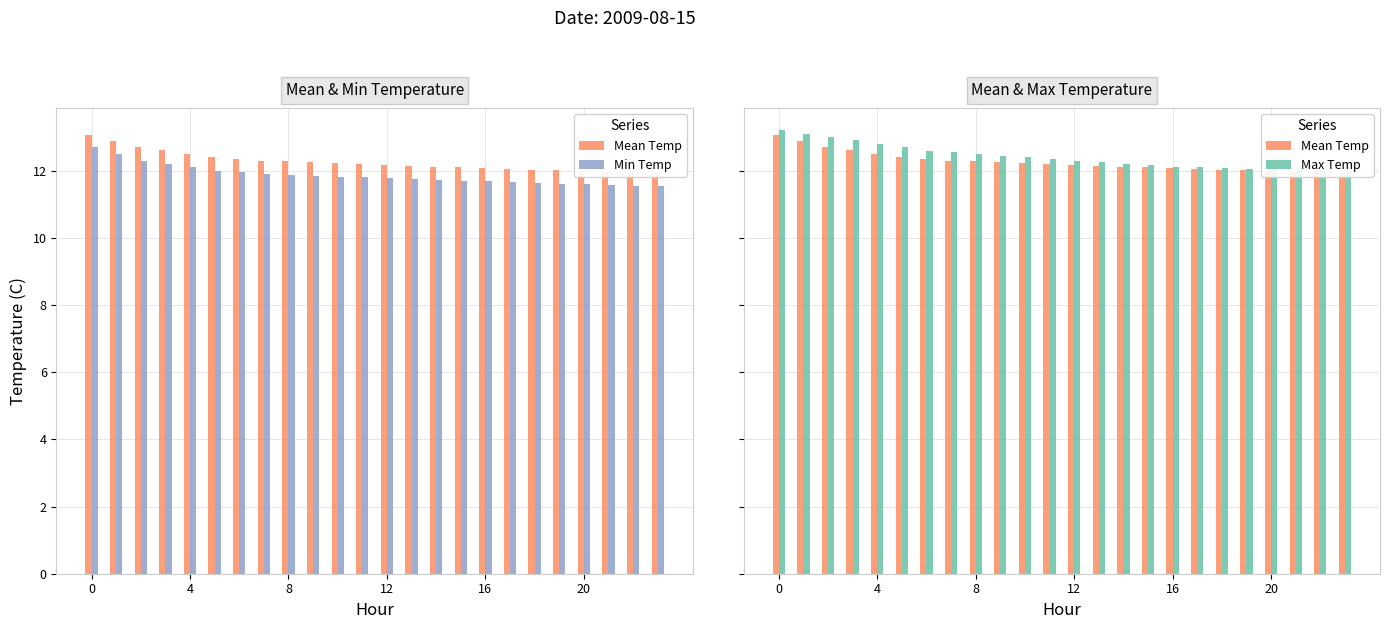

Rank the series by their maximum value, from lowest to highest.

Min Temp, Mean Temp, Max Temp